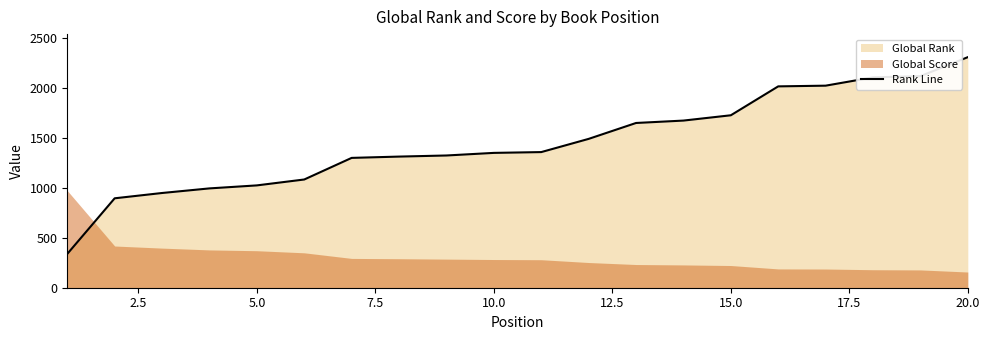

What is the value of the 17th point from the left?

2020